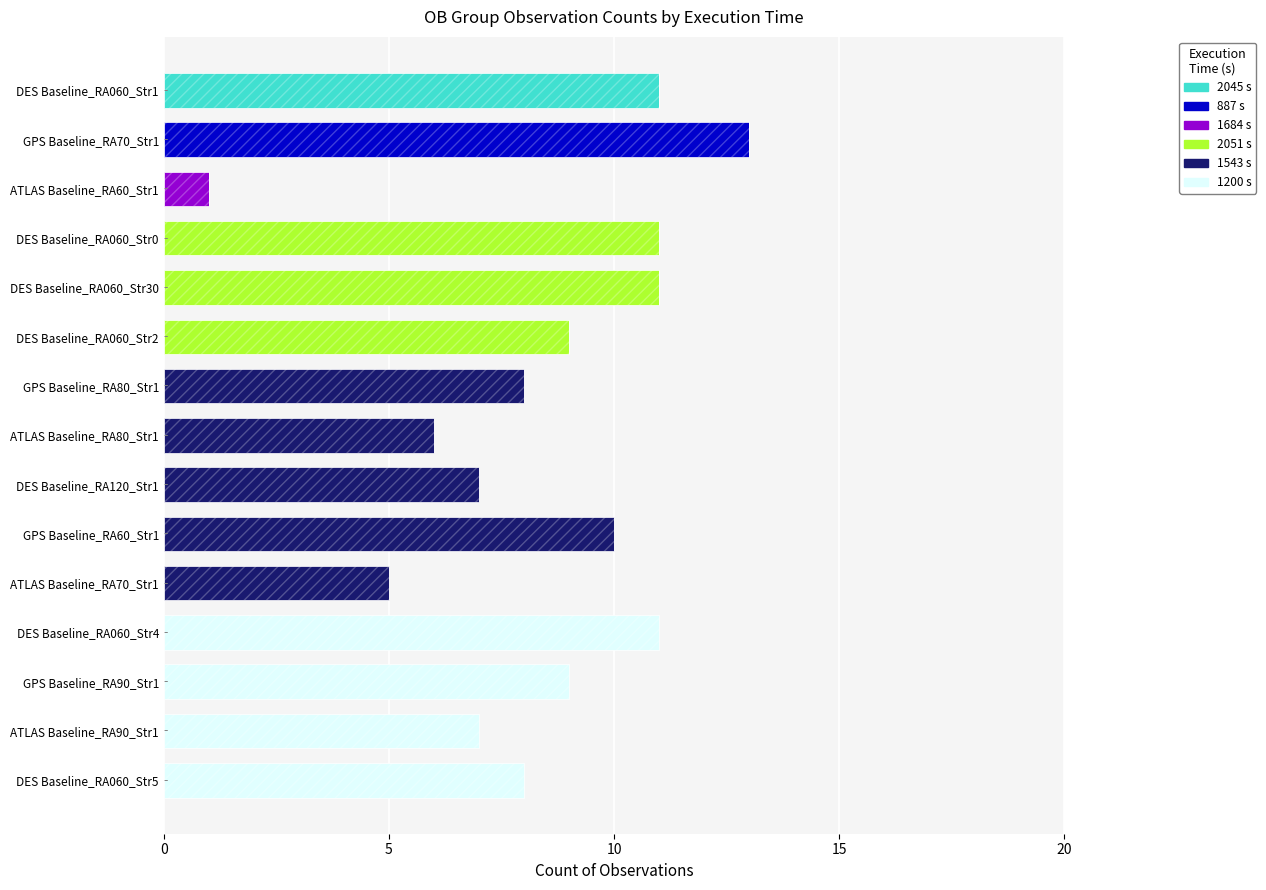

True or false: 2045 s has a value of 0 at GPS Baseline_RA70_Str1.

True